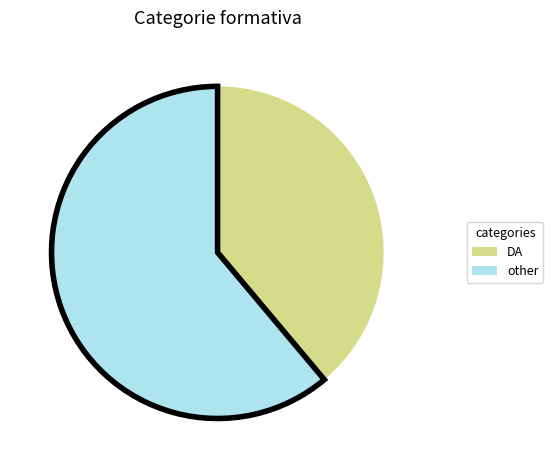

Rank the categories by value from highest to lowest.

other, DA